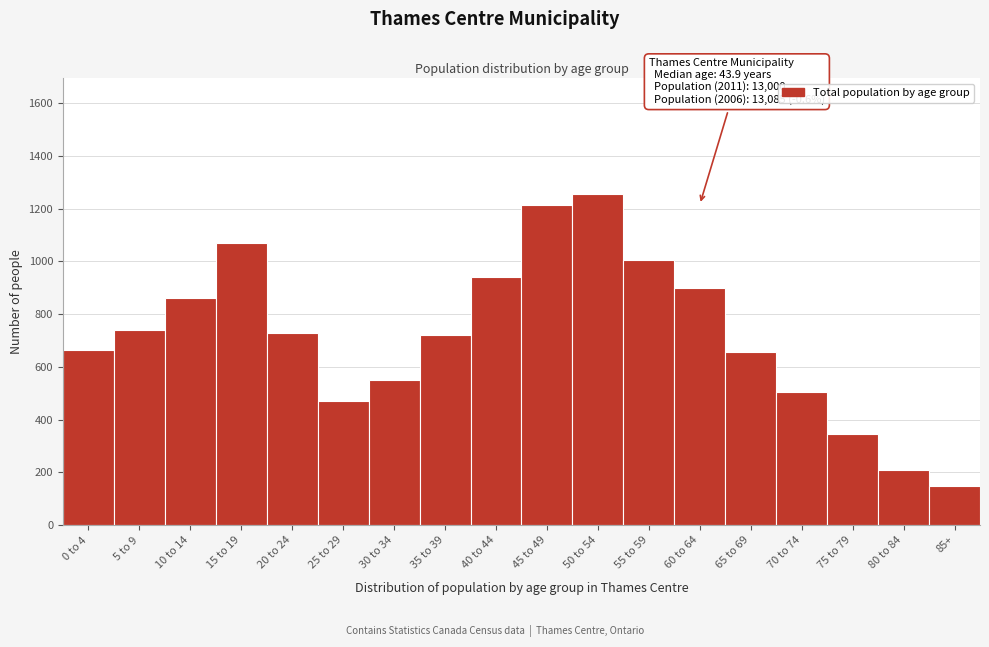

Reading left to right, transcribe all the data shown in this chart.

0 to 4=665	5 to 9=740	10 to 14=860	15 to 19=1070	20 to 24=730	25 to 29=470	30 to 34=550	35 to 39=720	40 to 44=940	45 to 49=1215	50 to 54=1255	55 to 59=1005	60 to 64=900	65 to 69=655	70 to 74=505	75 to 79=345	80 to 84=210	85+=150